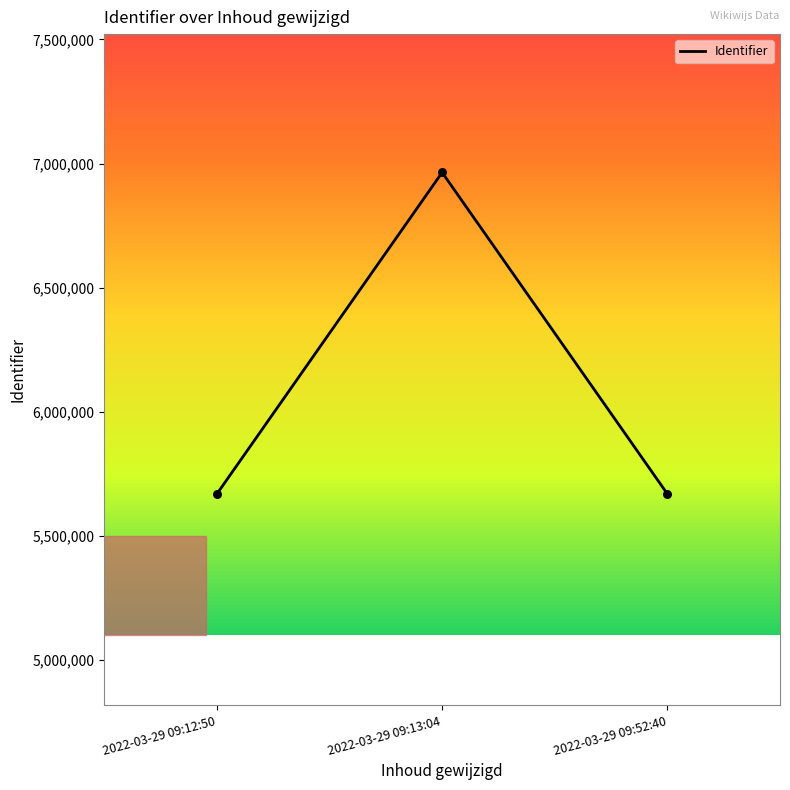

What is the ratio of the value at 2022-03-29 09:12:50 to the value at 2022-03-29 09:52:40?

1.0